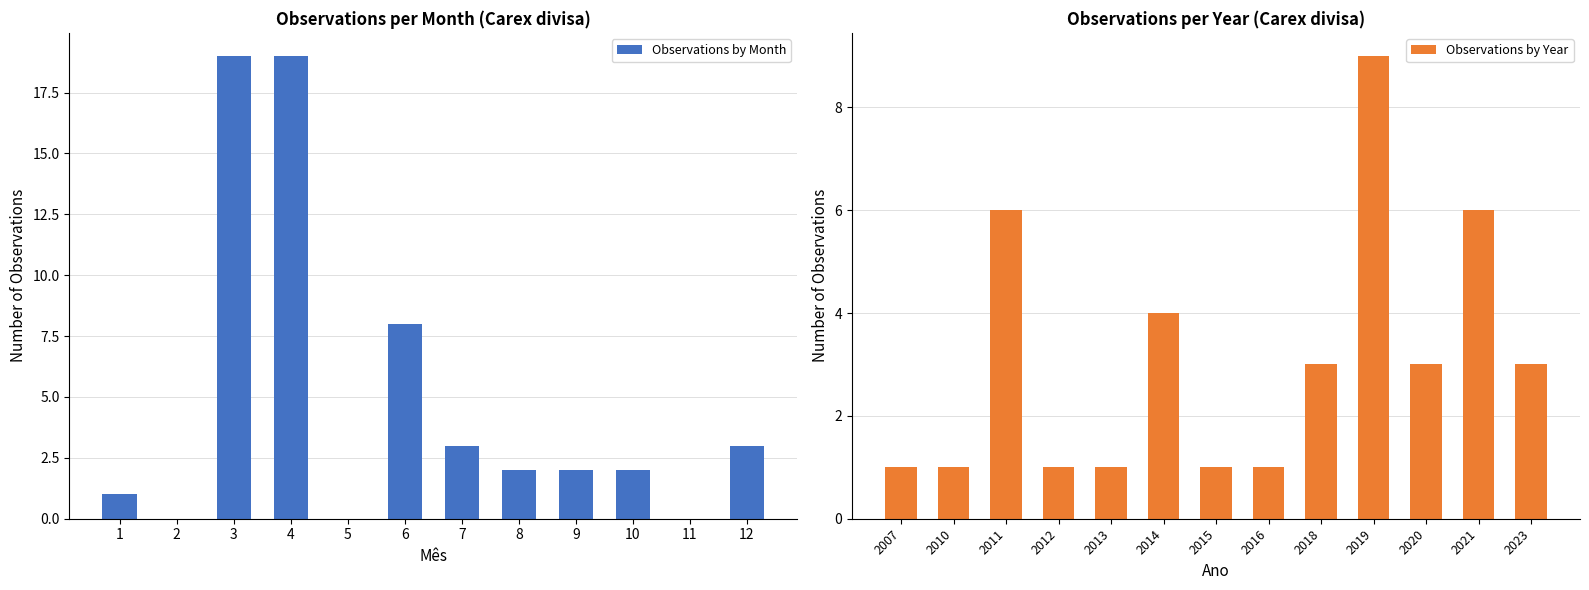

What value does the Observations by Month series have at 6, to the nearest 10?

10